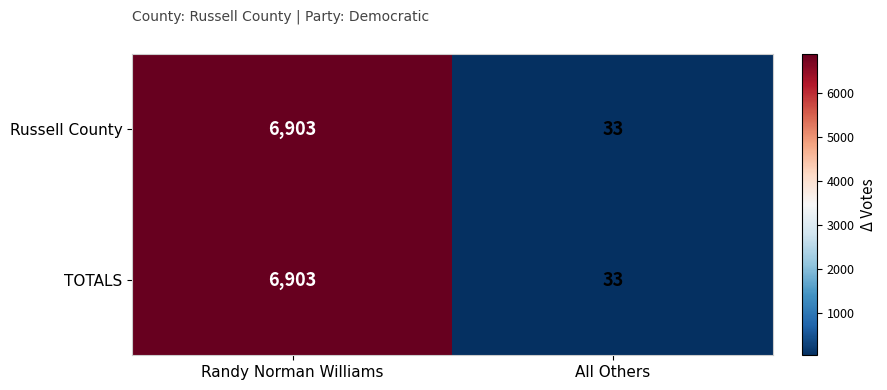

At which label does TOTALS reach its peak?

Randy Norman Williams